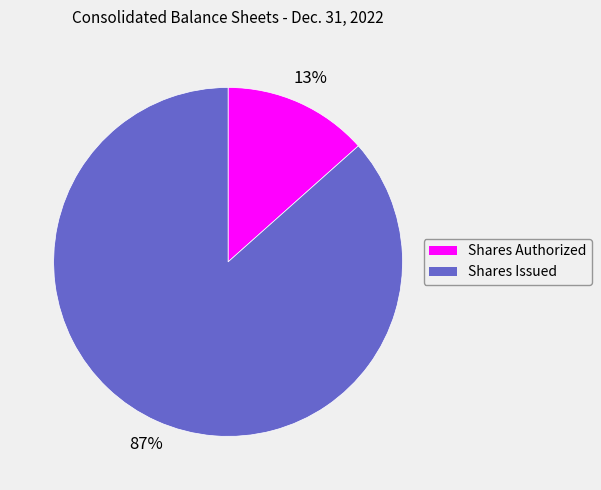

To the nearest percent, what is the combined percentage of Shares Authorized and Shares Issued?

100%